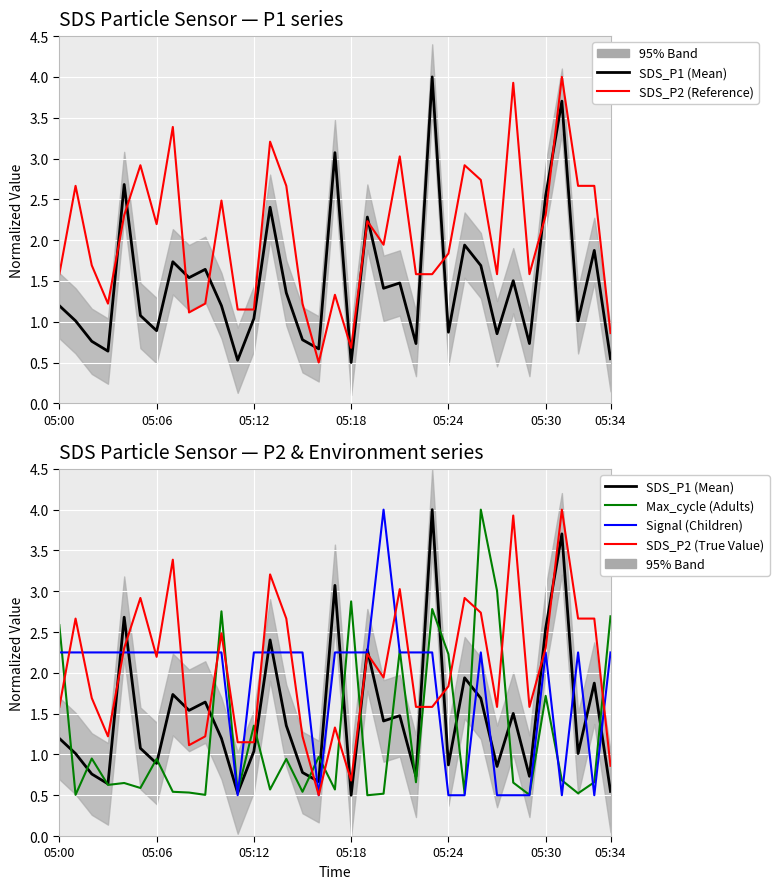

True or false: SDS_P2 (Reference) and Max_cycle (Adults) intersect in this chart.

True